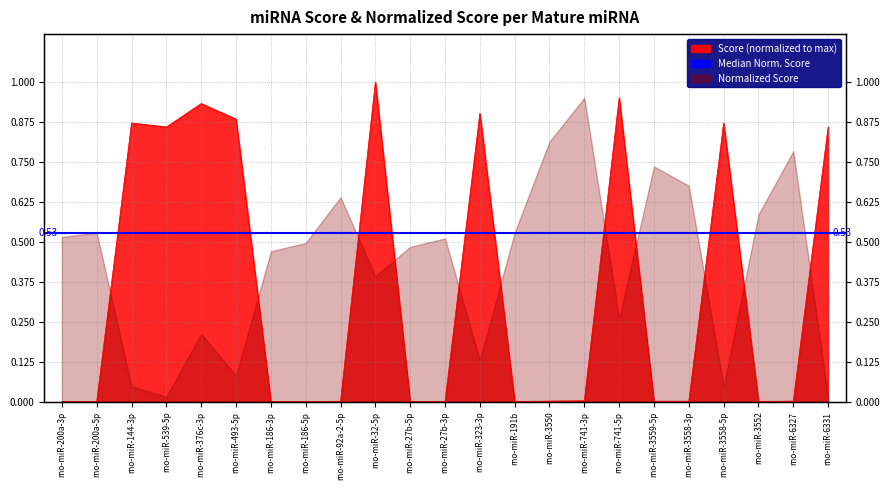

What is the label of the 18th point from the left?

rno-miR-3559-5p